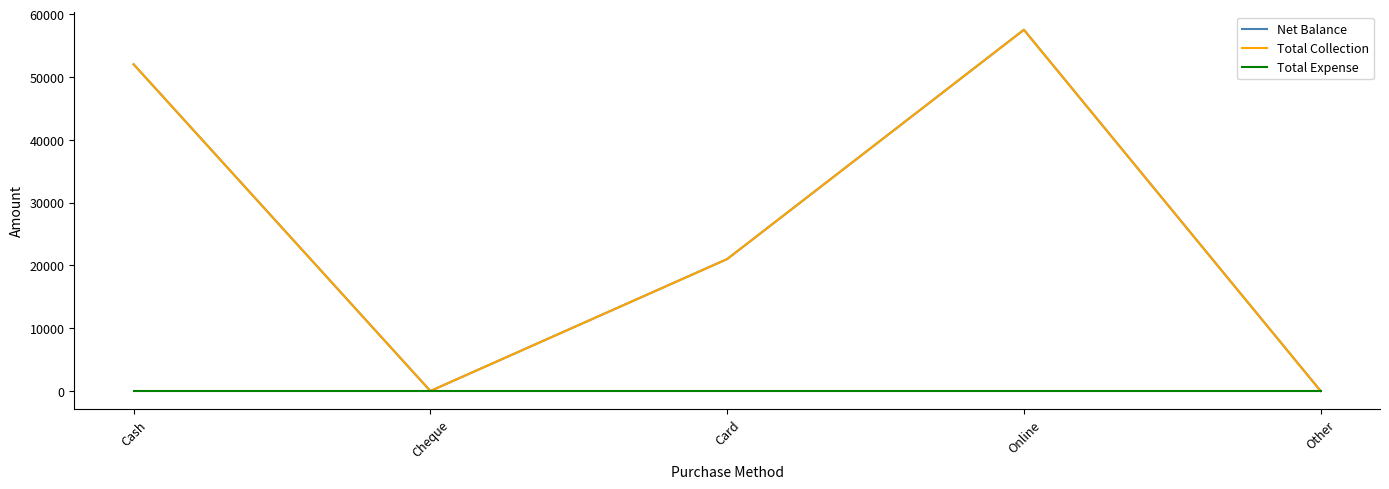

Does the chart have visible grid lines?

No